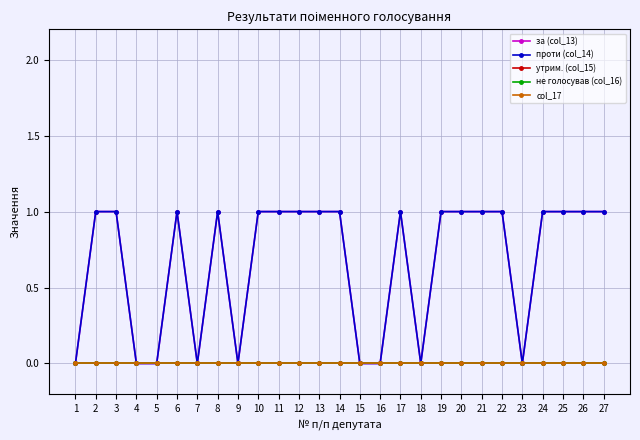

Is this an area chart (filled region under the line)?

No